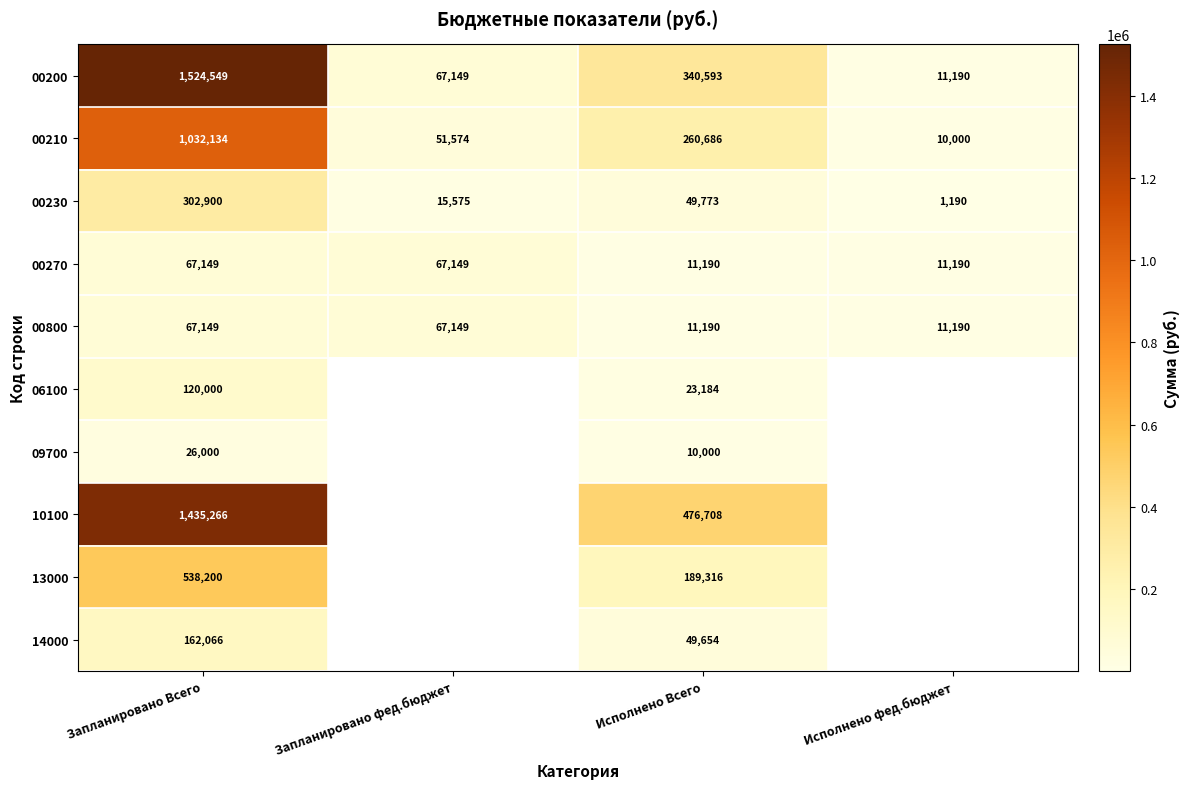

How many data points in 00200 are less than 340593?

2